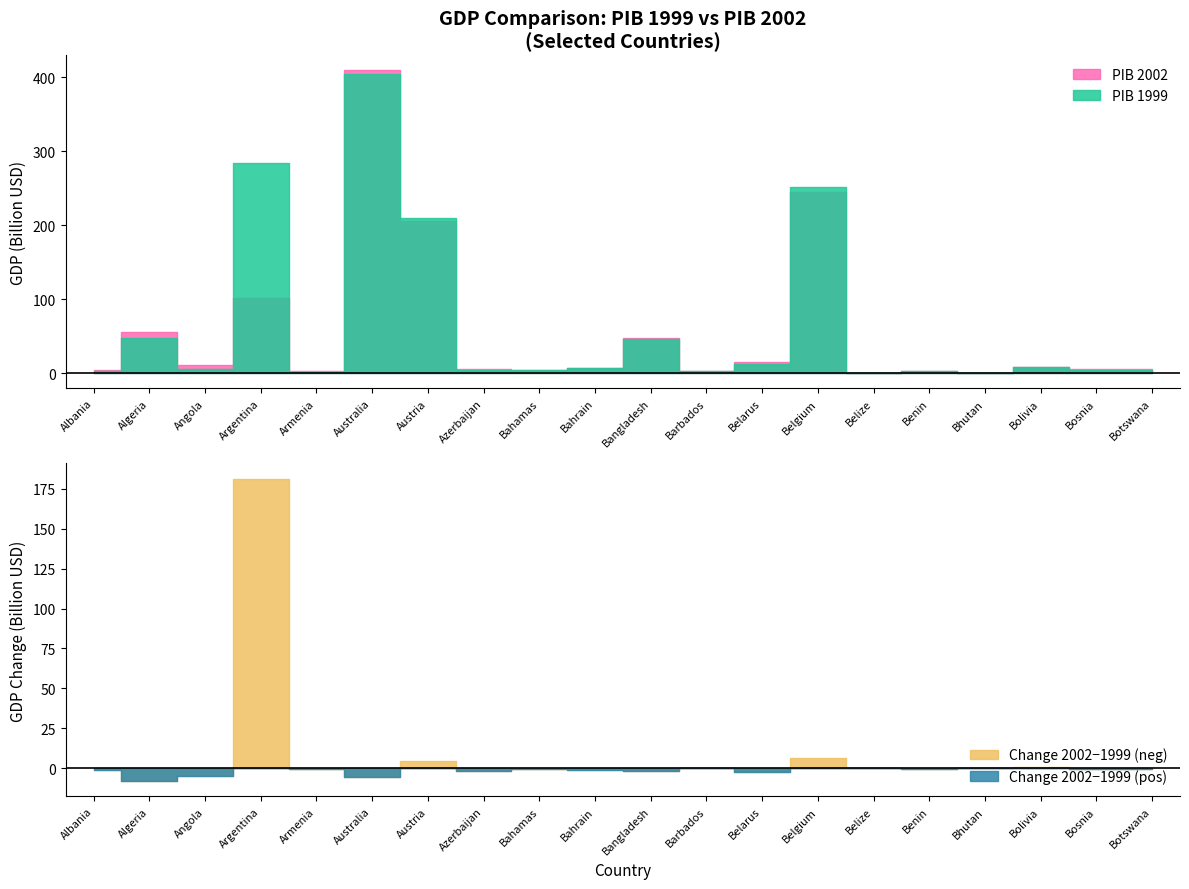

List the series in order of their overall mean, highest first.

PIB 1999, PIB 2002